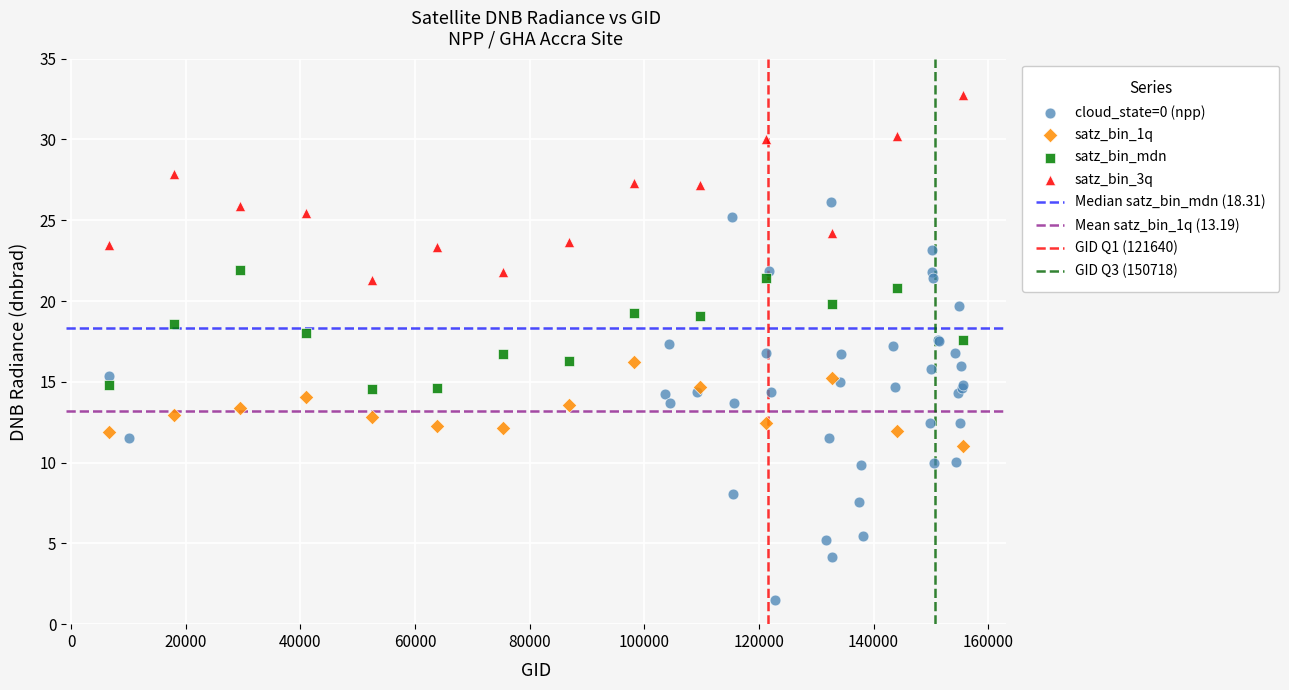

Which series contains the lowest Y value?

cloud_state=0 (npp)